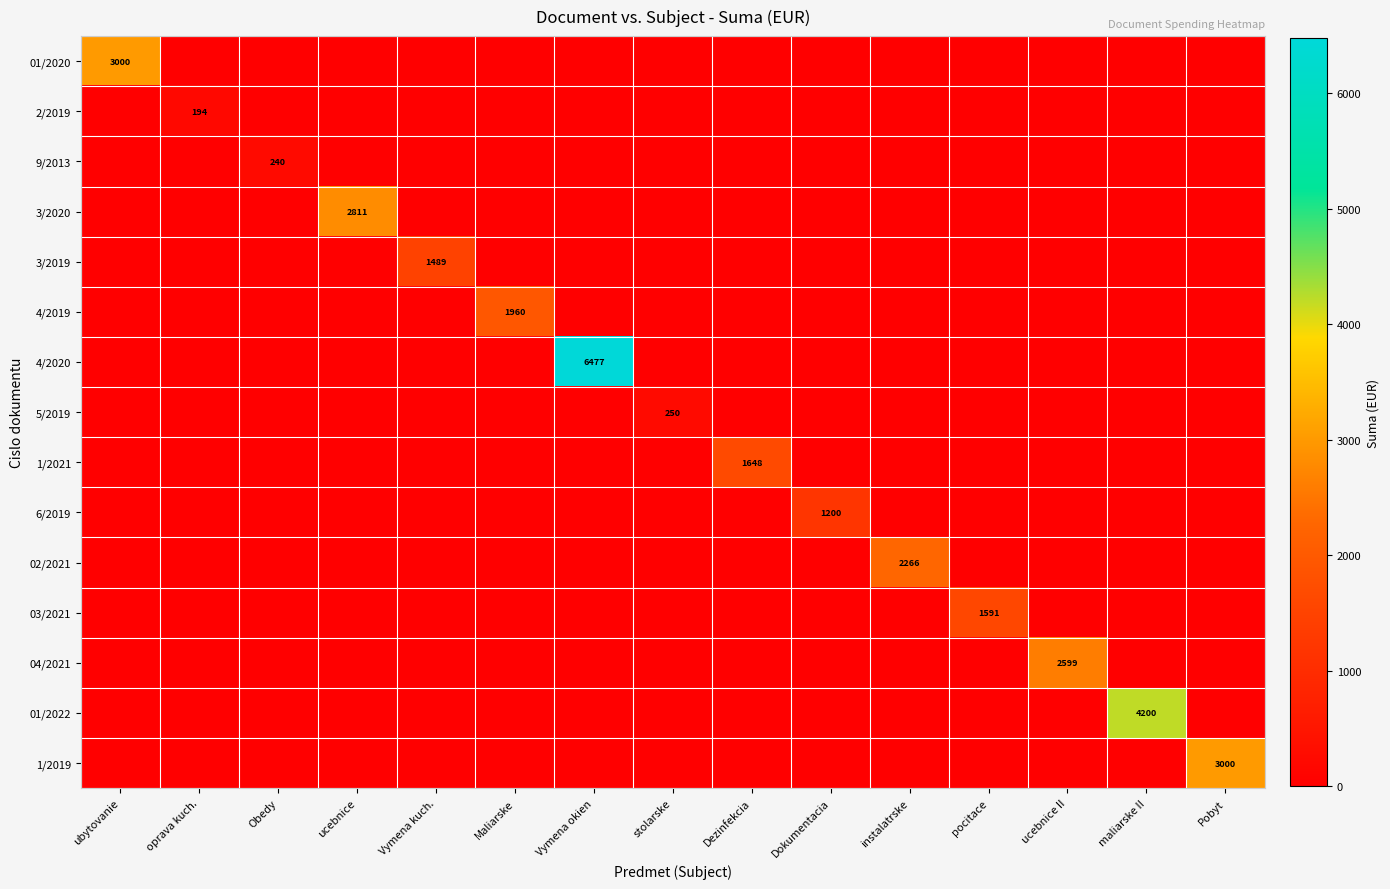

At which label does 3/2019 reach its minimum?

ubytovanie